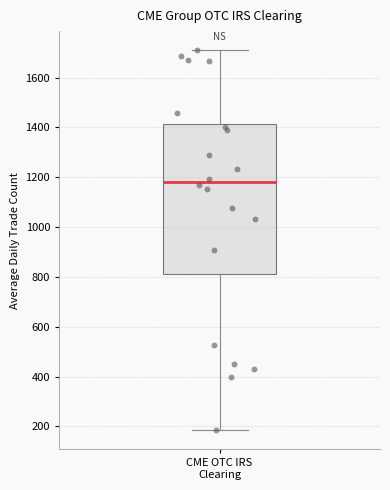

Where is the upper edge of the box for CME OTC IRS Clearing on the y-axis? The values are not printed on the chart, so give them approximately, as read against the axis.

1420